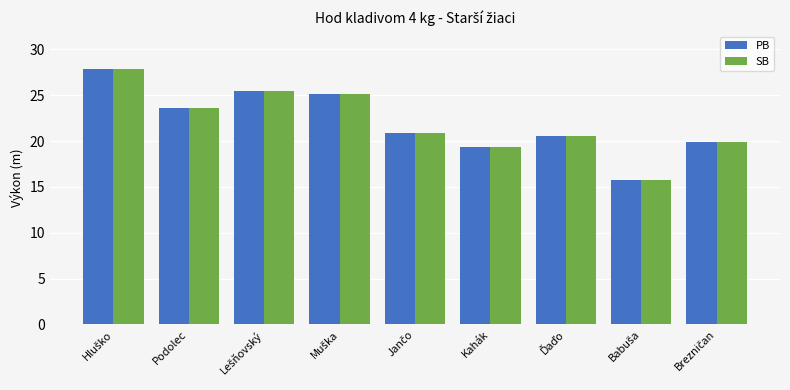

Are the bars horizontal?

No